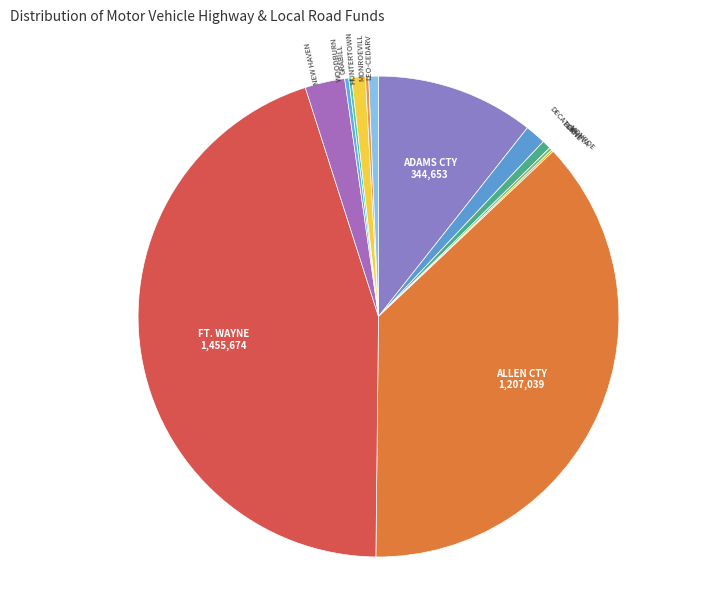

Which category has the biggest portion of the pie?

FT. WAYNE